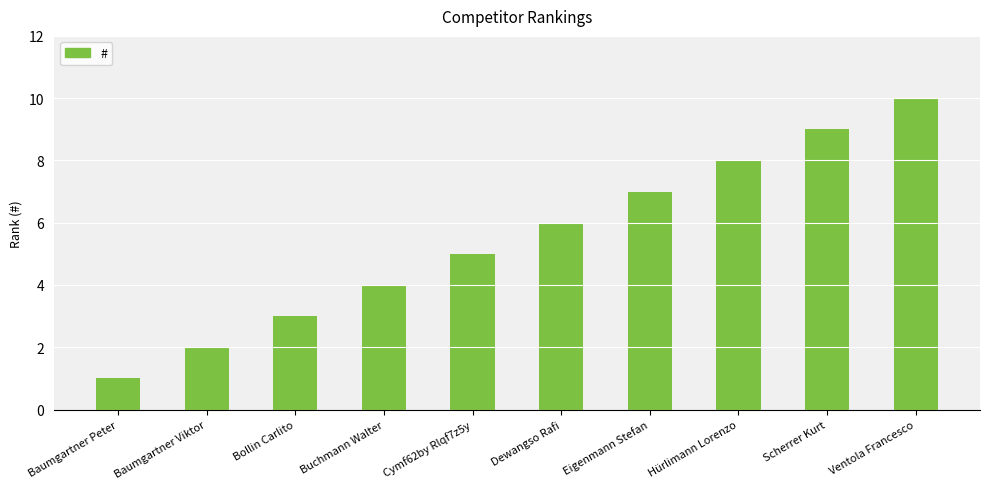

What value does the data have at Ventola Francesco?

10